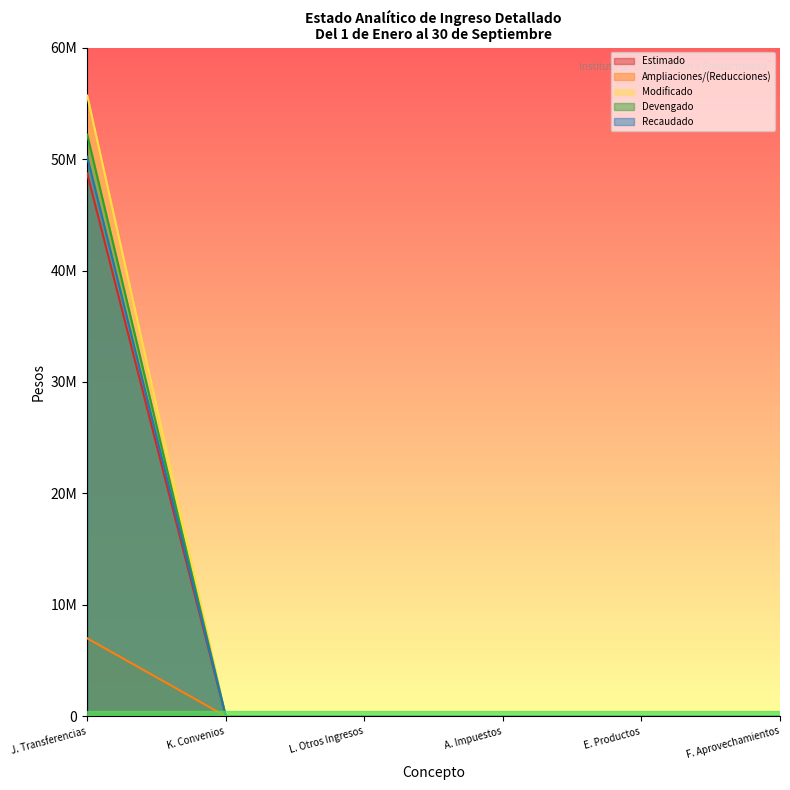

At how many categories does at least one series exceed 52267318?

1